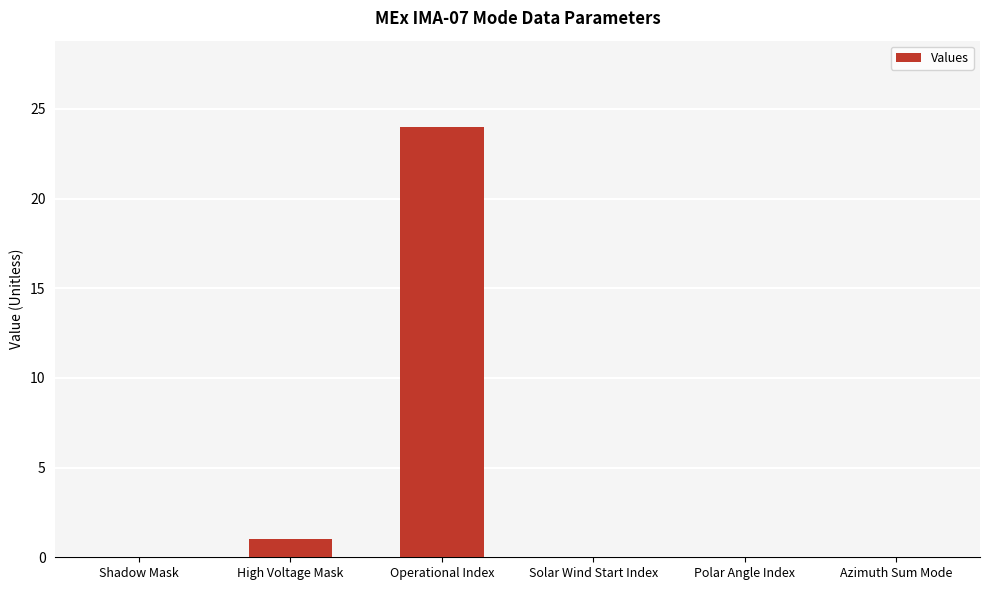

Reading right to left, transcribe all the data shown in this chart.

0	0	0	24	1	0